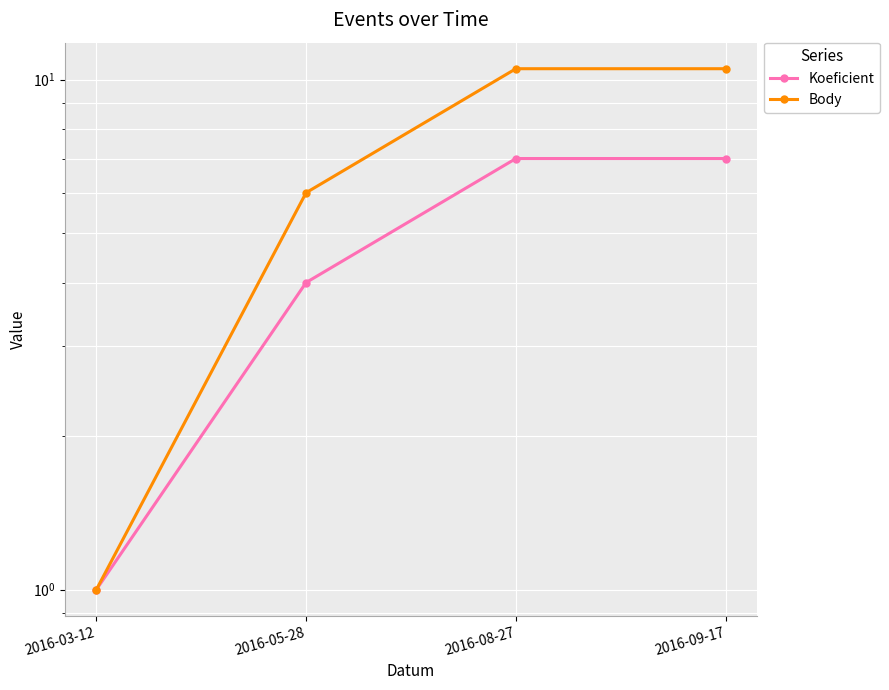

Reading right to left, list all the values displayed in this chart.

Koeficient: 2016-09-17=7.0	2016-08-27=7.0	2016-05-28=4.0	2016-03-12=1.0
Body: 2016-09-17=10.5	2016-08-27=10.5	2016-05-28=6.0	2016-03-12=1.0